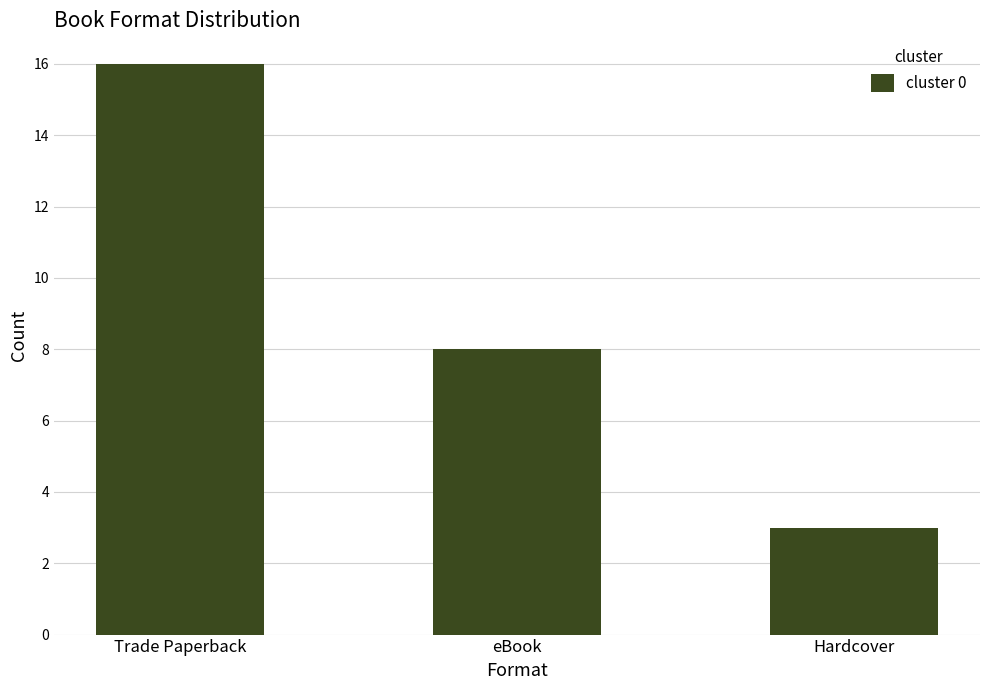

Reading left to right, transcribe all the data shown in this chart.

16	8	3